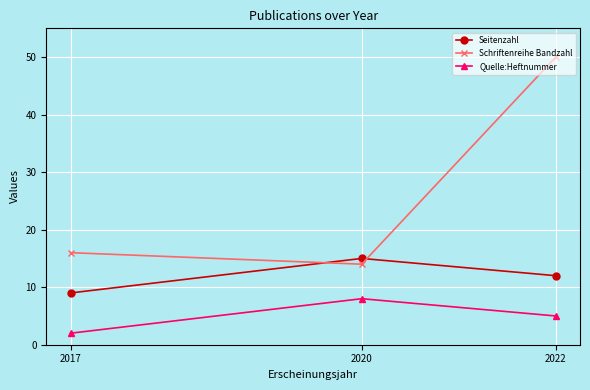

Which label corresponds to the smallest value in the chart?

2017